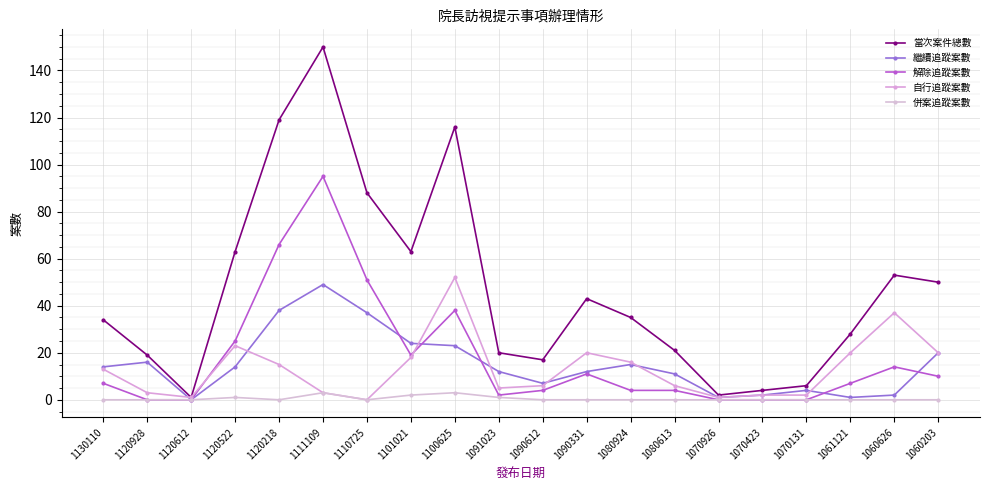

At which category does the chart reach its peak across all series?

1111109